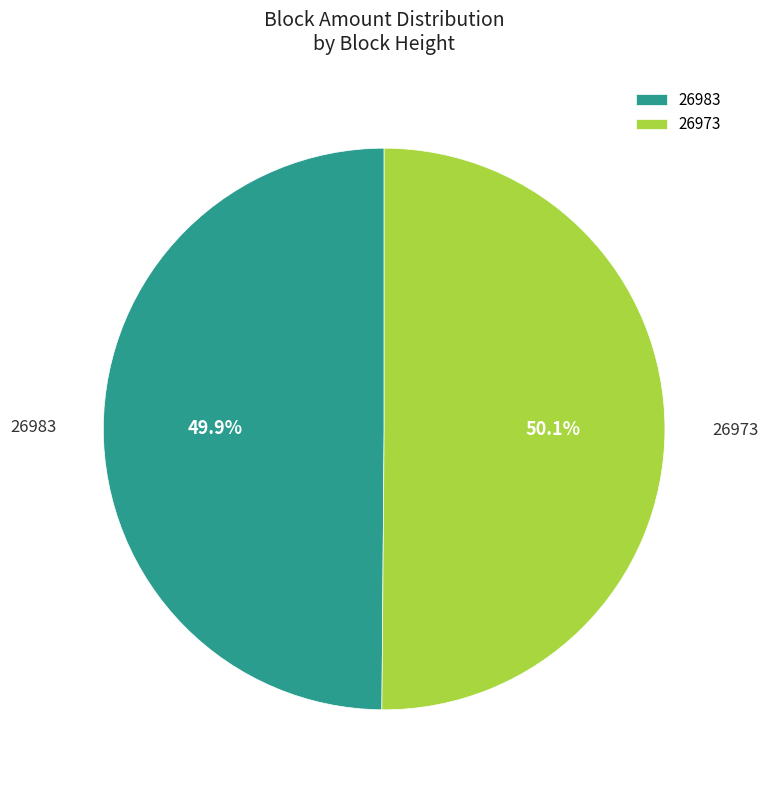

Is there a majority slice in this chart?

Yes